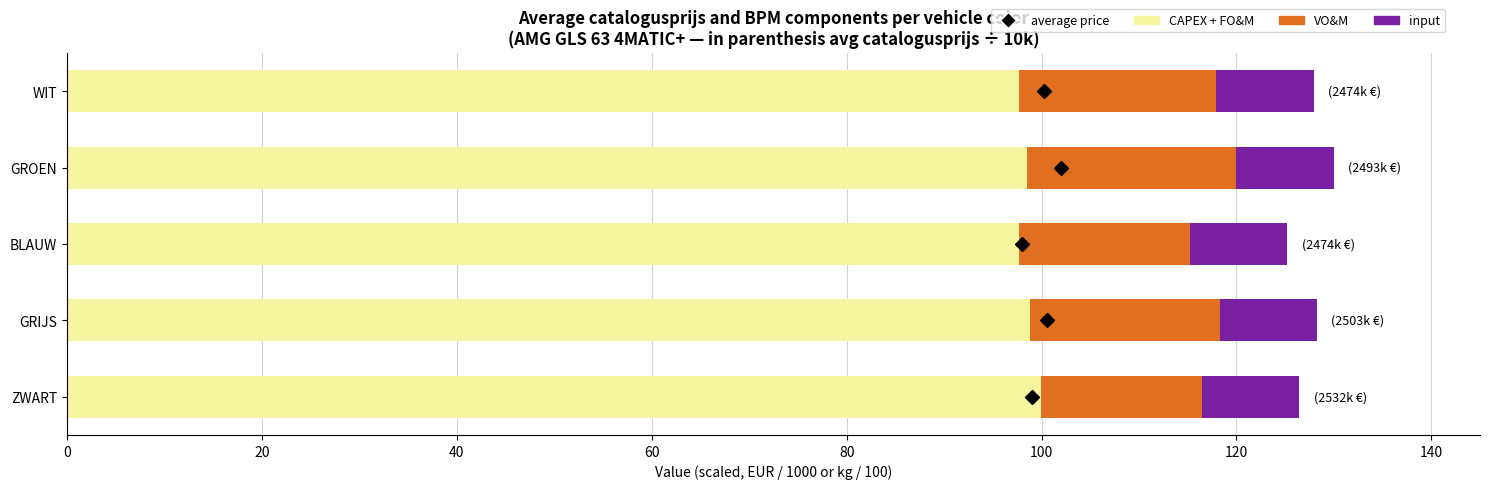

What is the total value across all series at GROEN?

130.0